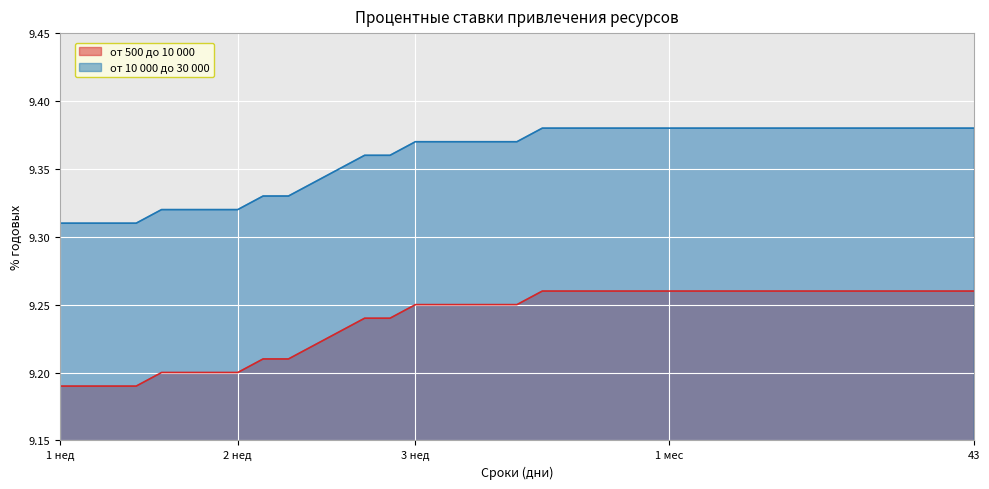

How many lines are shown in the chart?

2